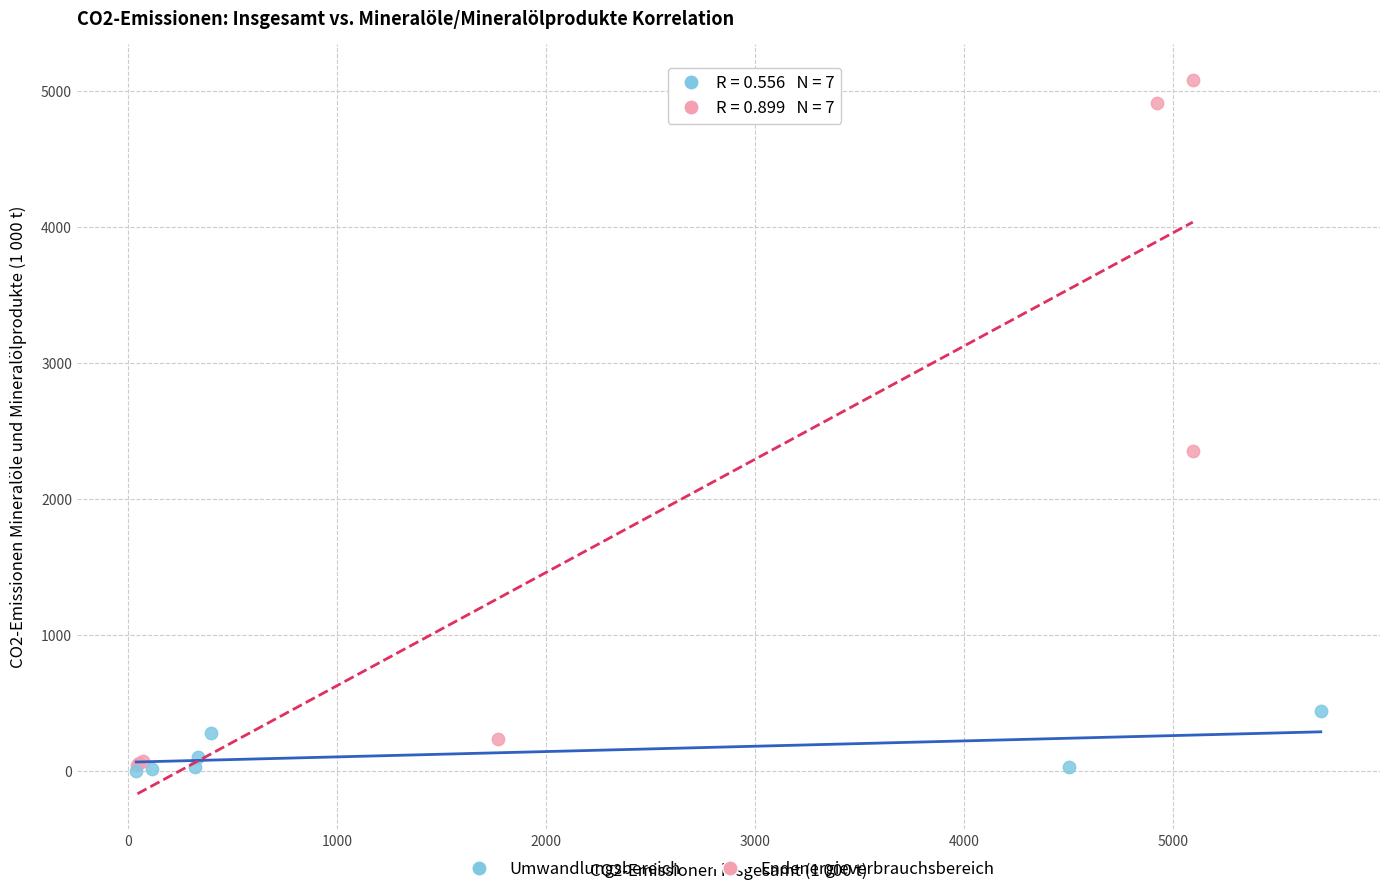

Which series contains the highest Y value?

Endenergieverbrauchsbereich